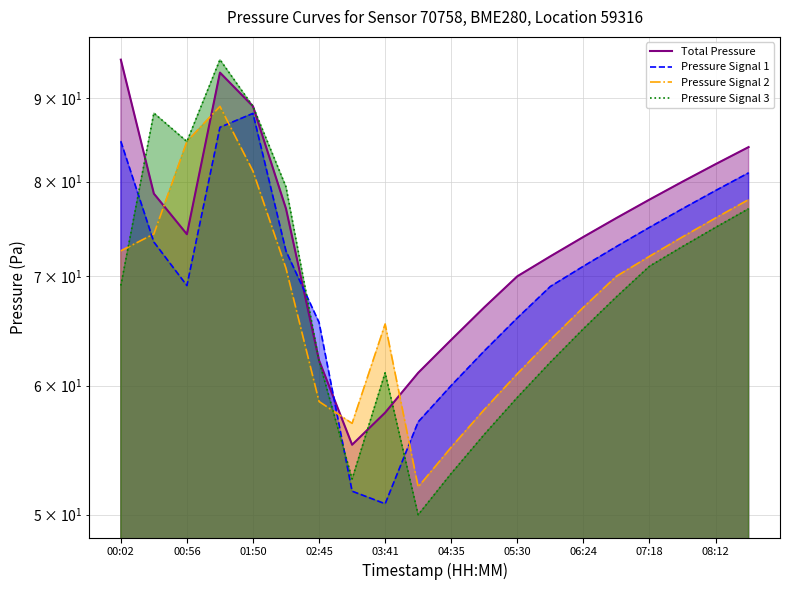

At which category is the sum across all series the highest?

01:23